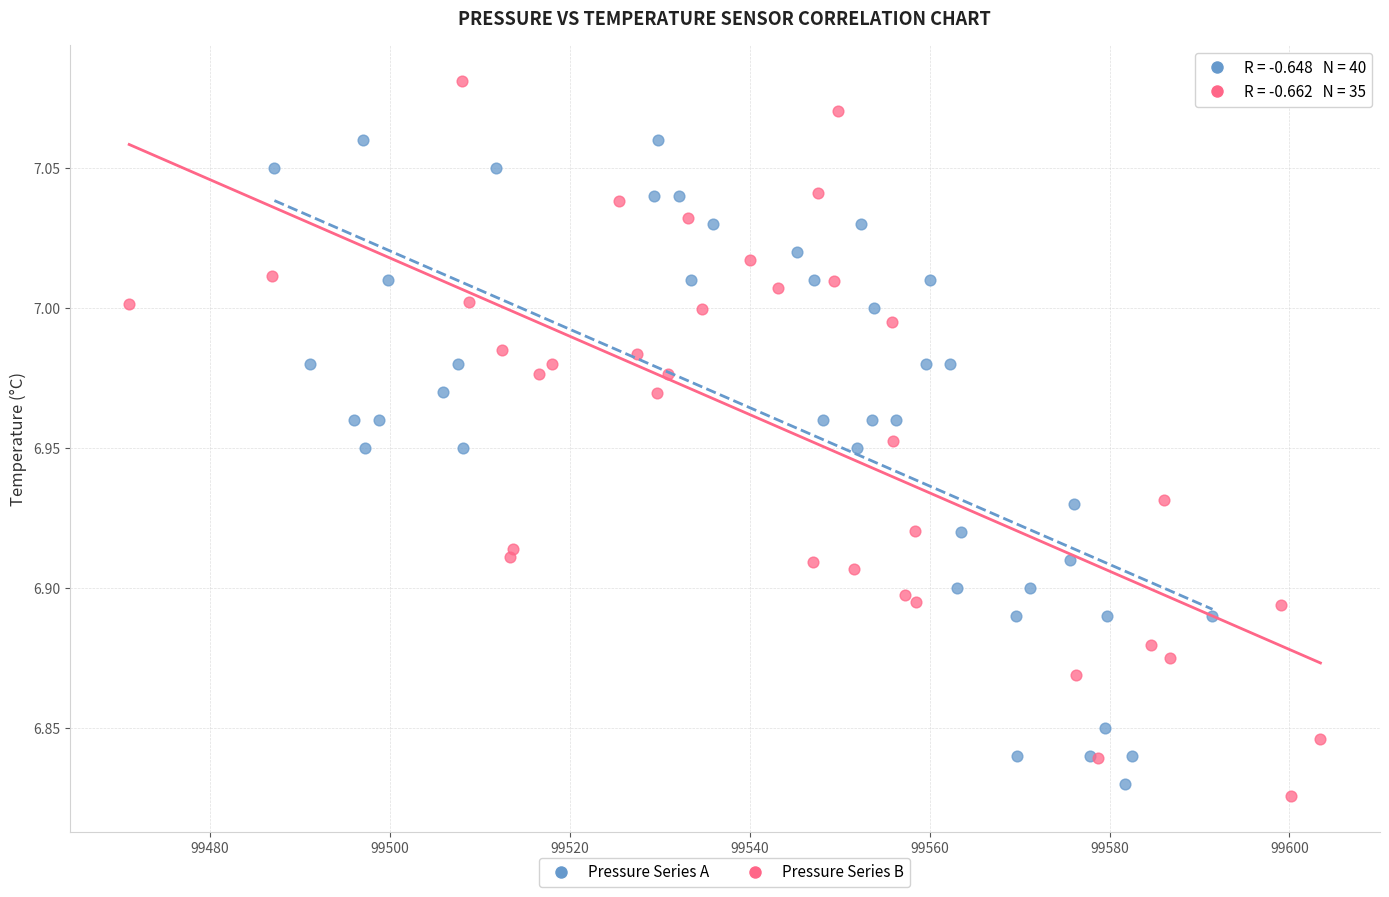

Which series has the widest spread of Y values?

Pressure Series B